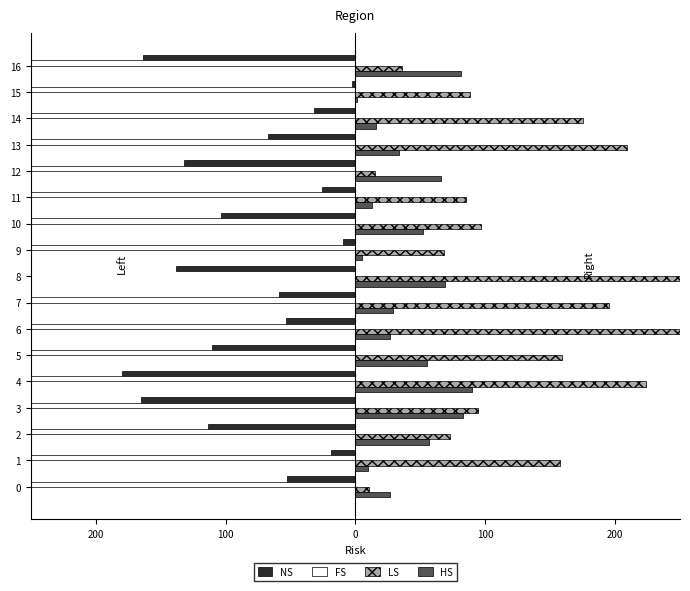

At how many categories does at least one series exceed -109?

17